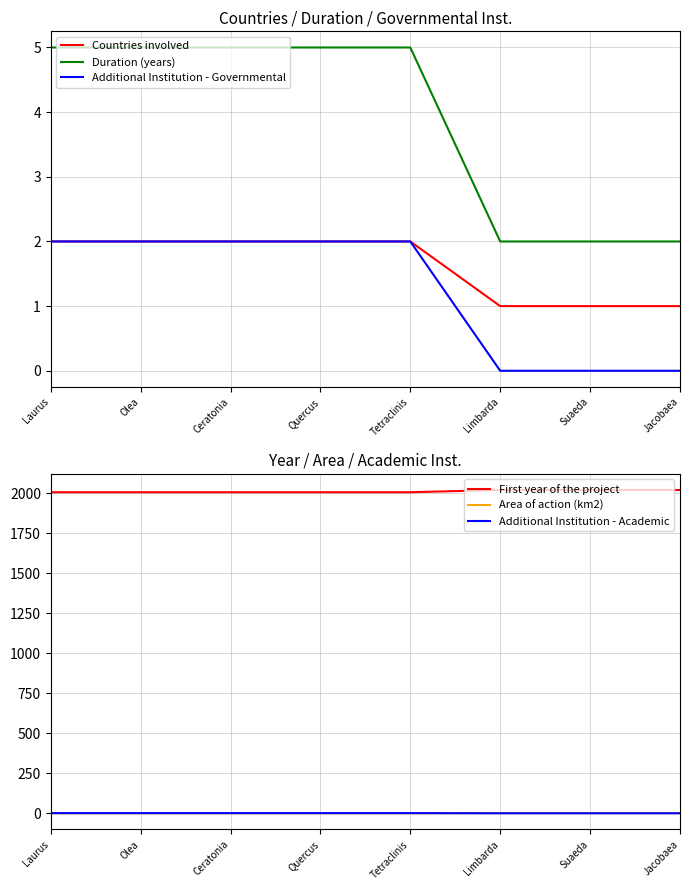

Reading left to right, list all the values displayed in this chart.

Countries involved: 2.0	2.0	2.0	2.0	2.0	1.0	1.0	1.0
Duration (years): 5.0	5.0	5.0	5.0	5.0	2.0	2.0	2.0
Additional Institution - Governmental: 2.0	2.0	2.0	2.0	2.0	0.0	0.0	0.0
First year of the project: 2007.0	2007.0	2007.0	2007.0	2007.0	2021.0	2021.0	2021.0
Area of action (km2): 0.0	0.0	0.0	0.0	0.0	0.9	0.9	0.9
Additional Institution - Academic: 1.0	1.0	1.0	1.0	1.0	0.0	0.0	0.0